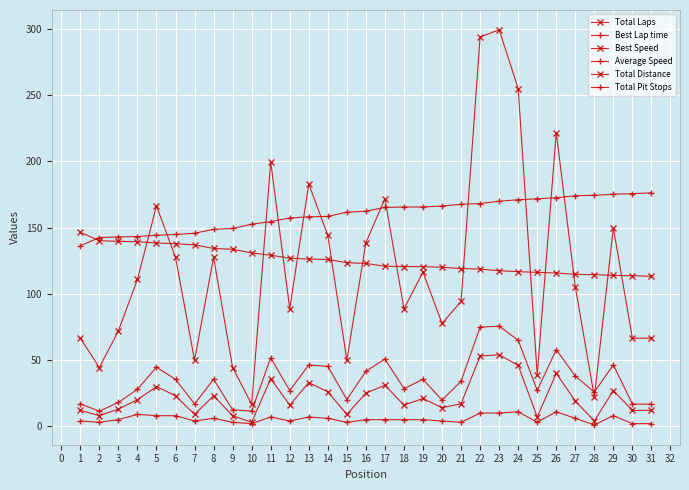

How many lines are shown in the chart?

6